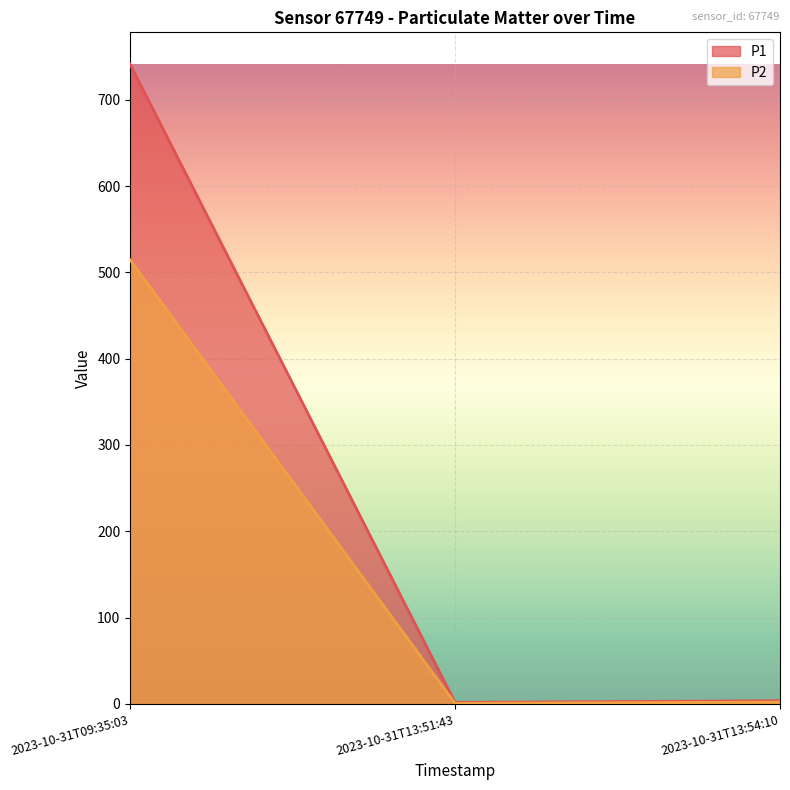

Which series has the largest total across all categories?

P1